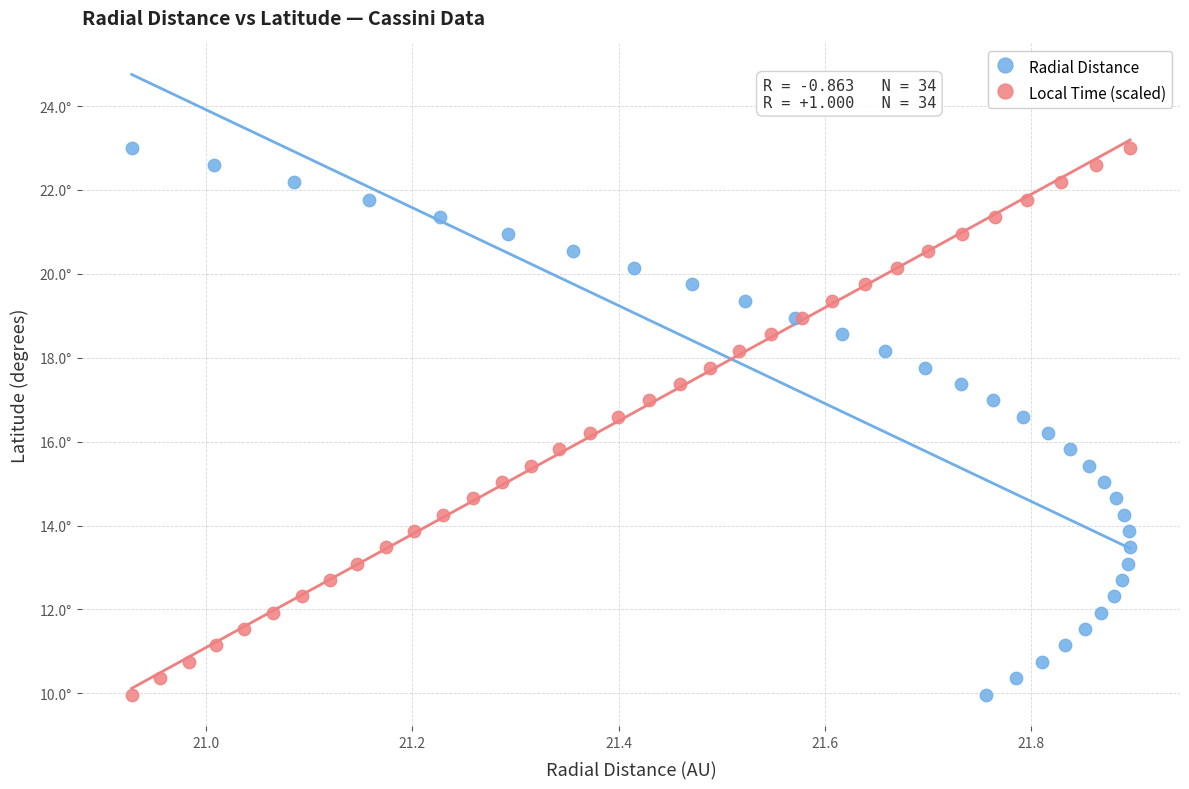

What are all the series names shown in the legend?

Radial Distance, Local Time (scaled)